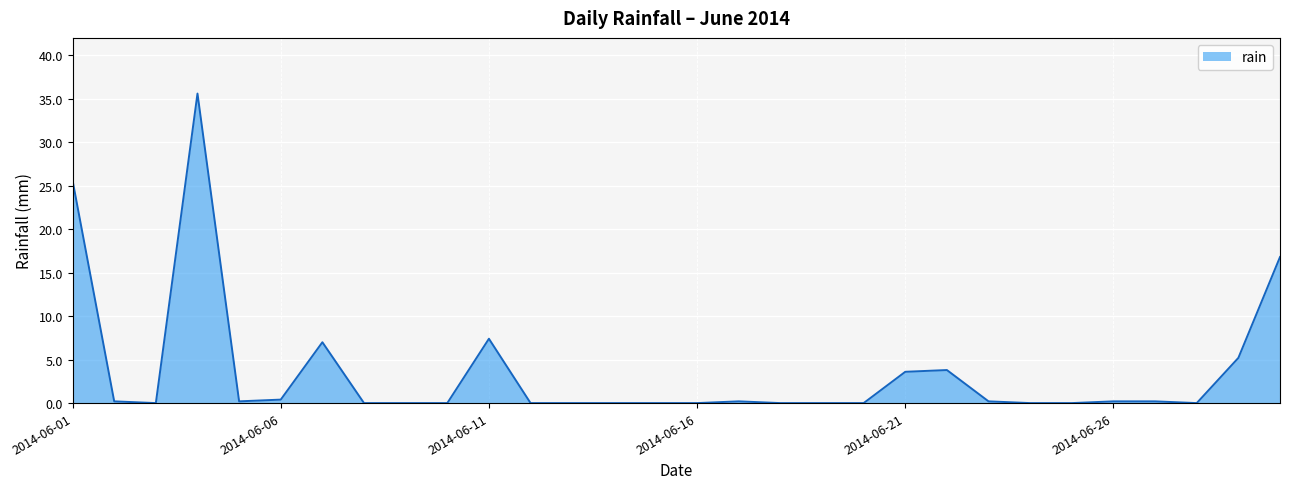

What is the difference between the maximum and minimum values?

35.6